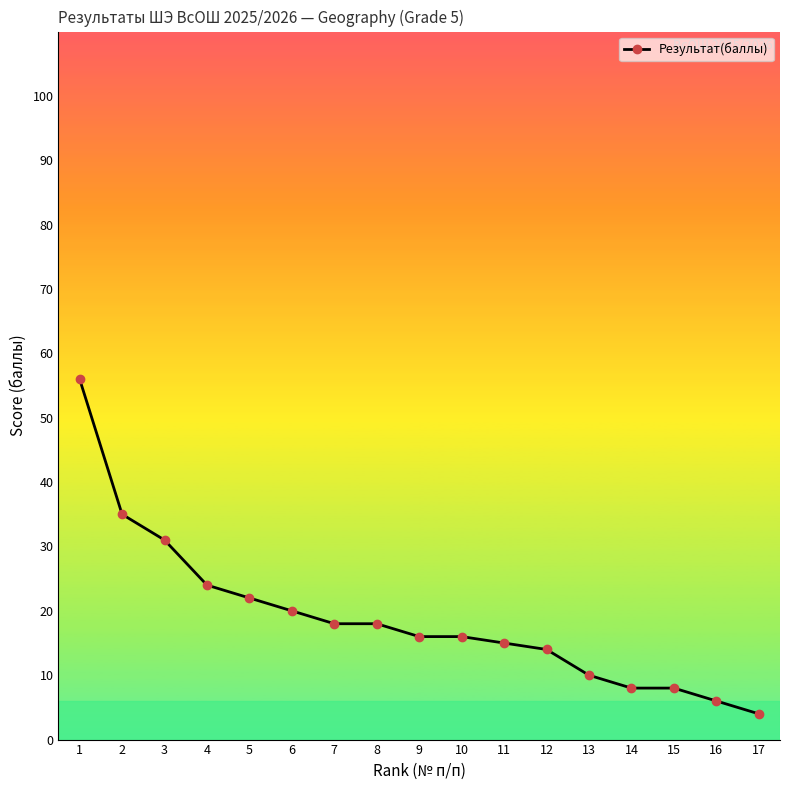

Reading left to right, what are all the values shown in this chart?

1=56	2=35	3=31	4=24	5=22	6=20	7=18	8=18	9=16	10=16	11=15	12=14	13=10	14=8	15=8	16=6	17=4